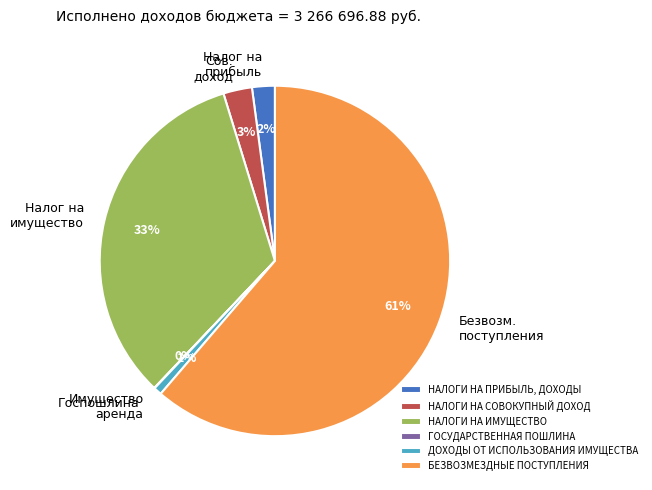

To the nearest percent, what is the combined percentage of НАЛОГИ НА СОВОКУПНЫЙ ДОХОД and НАЛОГИ НА ПРИБЫЛЬ, ДОХОДЫ?

5%